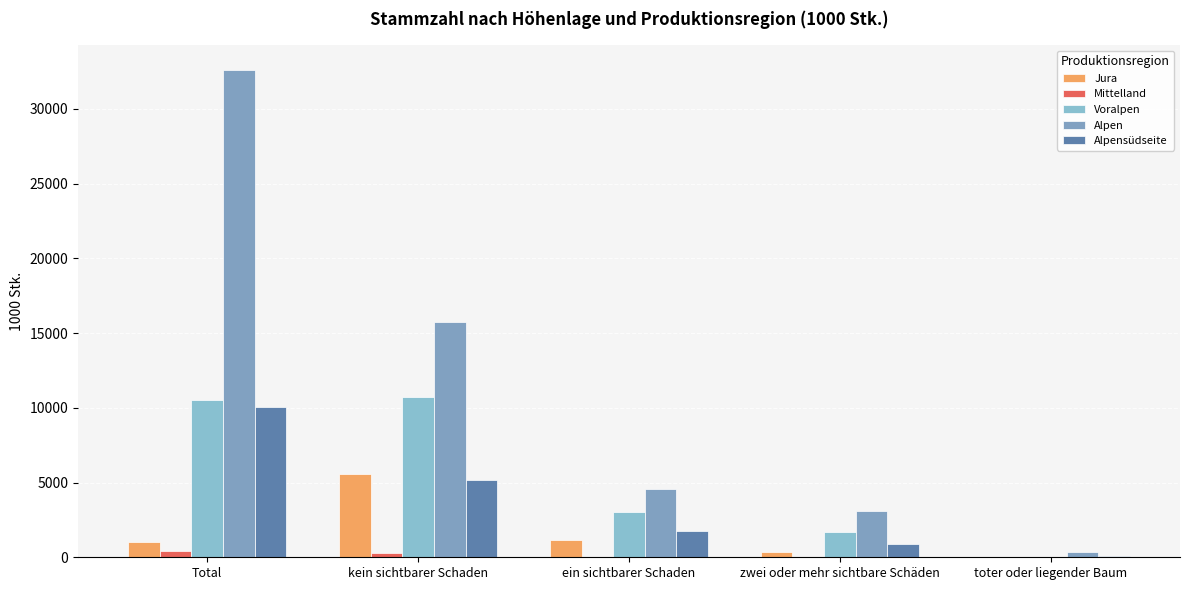

Between Total and kein sichtbarer Schaden, which is larger?

kein sichtbarer Schaden